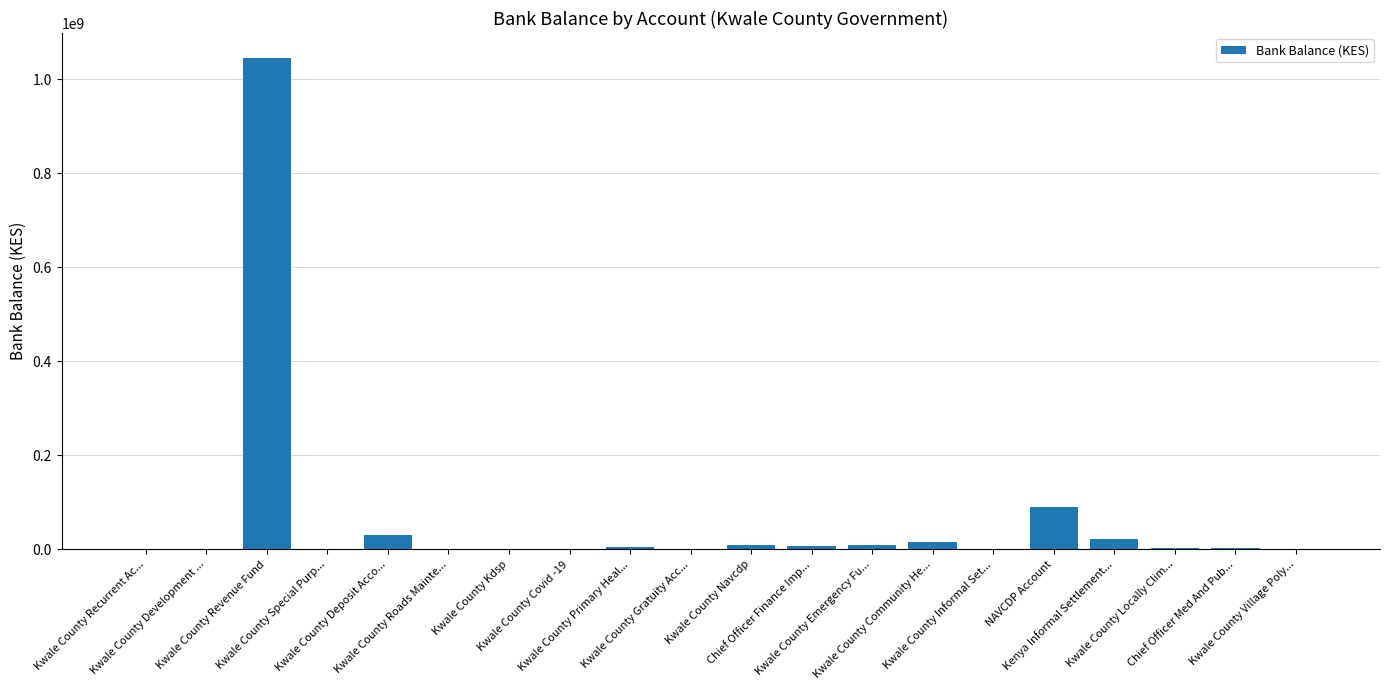

What is the maximum value shown in the chart?

1045708682.3